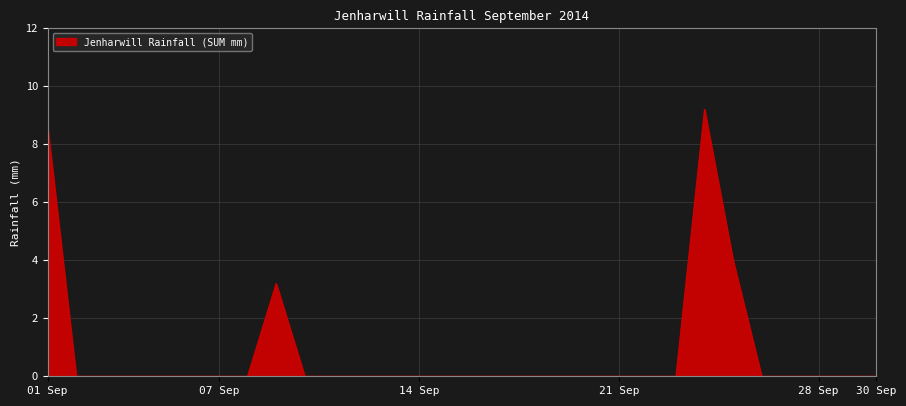

How many lines are shown in the chart?

1